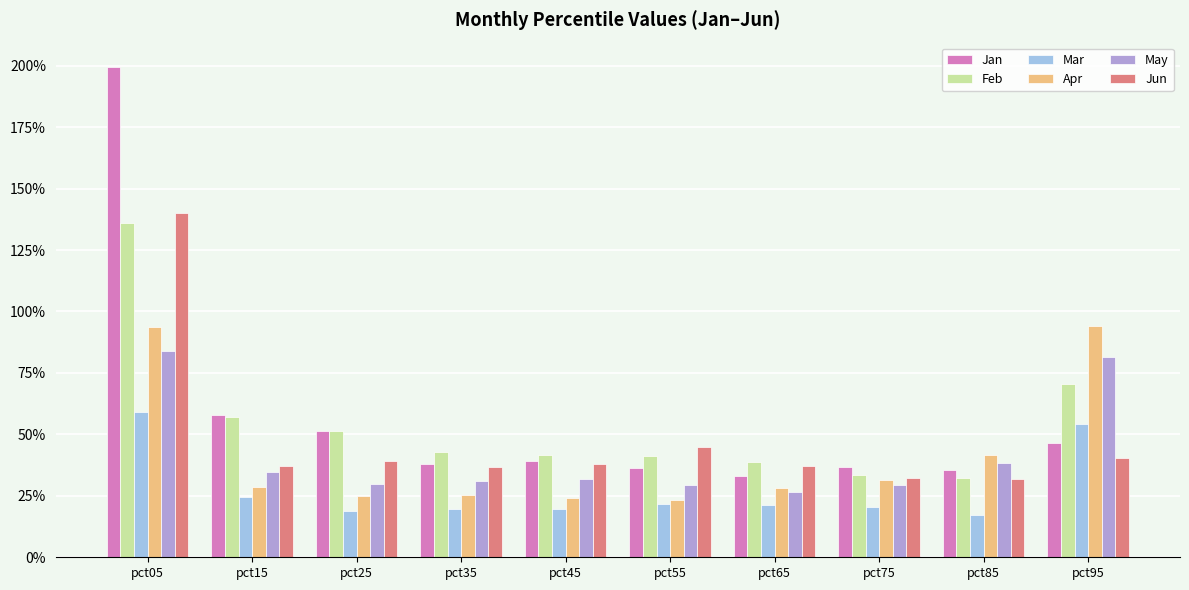

How many Mar values are between 0 and 1?

10